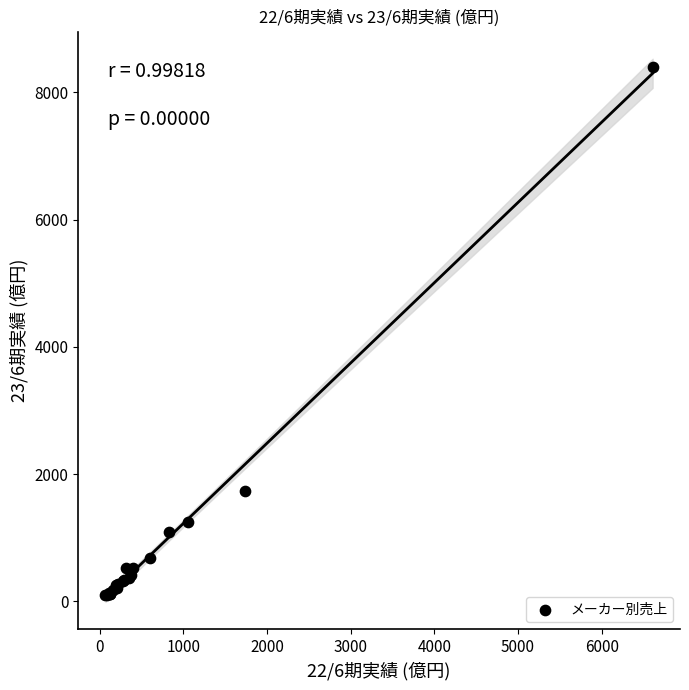

What Y value in the scatter plot is closest to 4247?

1734.2